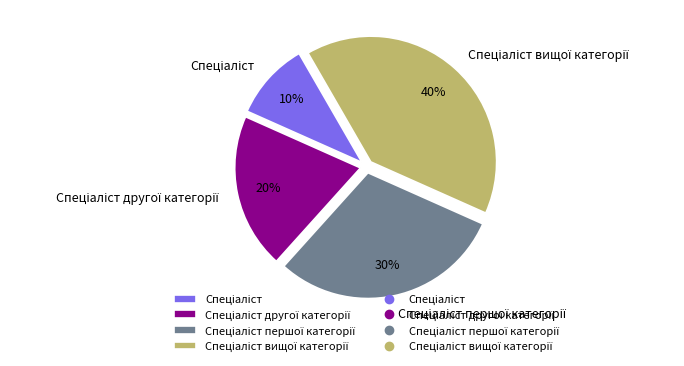

To the nearest percent, what is the difference between the largest and smallest slice percentages?

30%